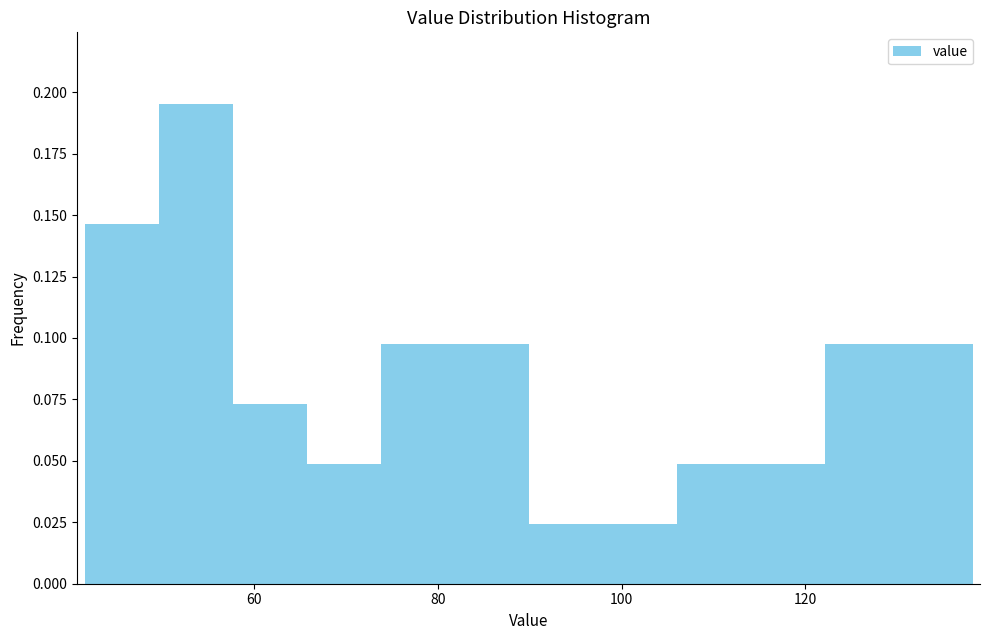

Reading left to right, transcribe this chart: for each bar, give the range it covers on the x-axis and its height. Neither the bar edges nor the heights are printed on the chart, so give them approximately, as read against the axes.

42 to 50: 0.145
50 to 58: 0.195
58 to 66: 0.075
66 to 74: 0.050
74 to 82: 0.100
82 to 90: 0.100
90 to 98: 0.025
98 to 106: 0.025
106 to 114: 0.050
114 to 122: 0.050
122 to 130: 0.100
130 to 138: 0.100